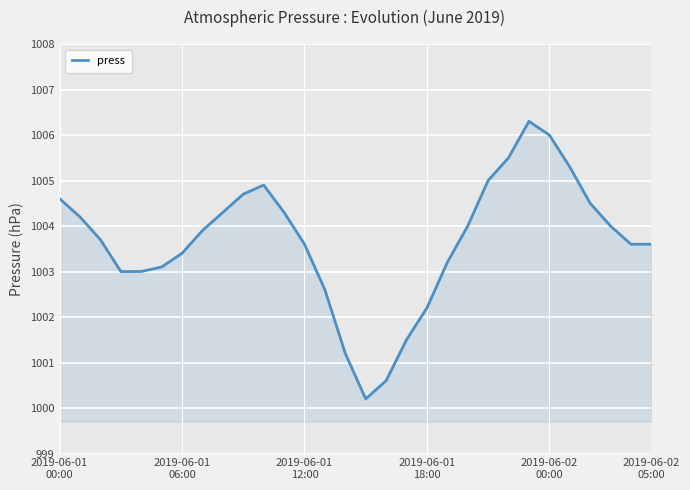

Reading left to right, list all the values displayed in this chart.

1004.6	1004.2	1003.7	1003.0	1003.0	1003.1	1003.4	1003.9	1004.3	1004.7	1004.9	1004.3	1003.6	1002.6	1001.2	1000.2	1000.6	1001.5	1002.2	1003.2	1004.0	1005.0	1005.5	1006.3	1006.0	1005.3	1004.5	1004.0	1003.6	1003.6